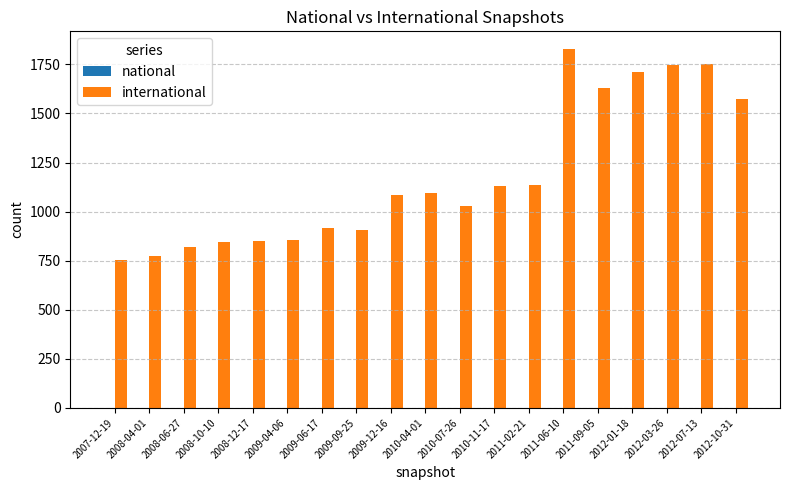

What is the greatest value displayed?

1827